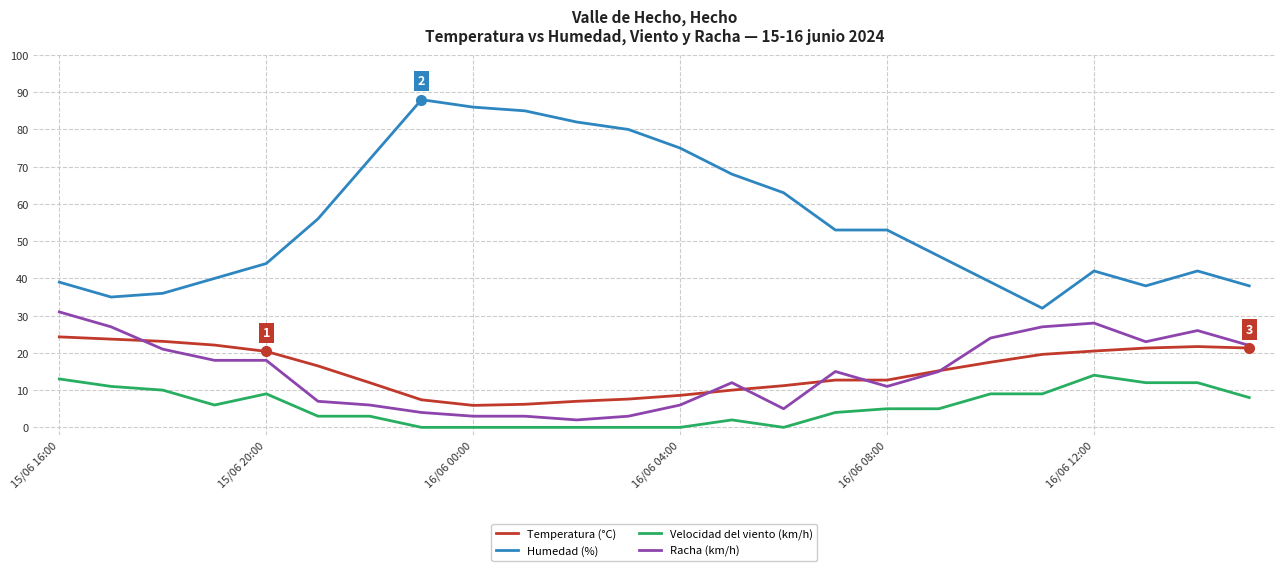

True or false: Humedad (%) and Velocidad del viento (km/h) intersect in this chart.

False